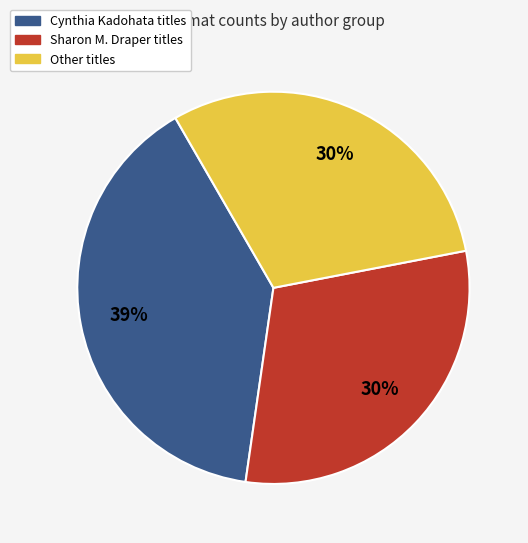

To the nearest percent, what is the average slice percentage?

33%